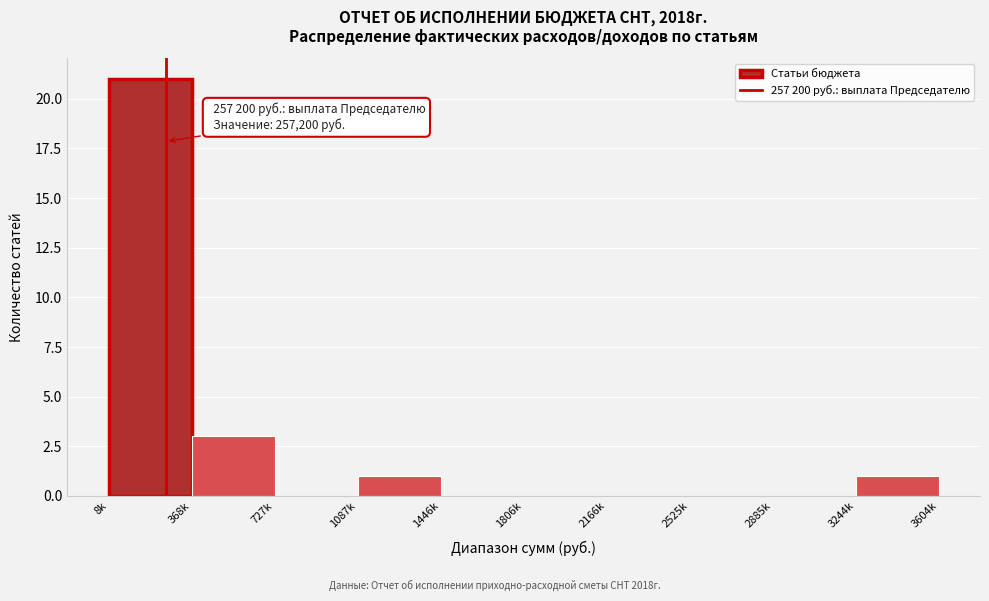

Reading left to right, list all the values displayed in this chart.

8k=21	368k=3	727k=0	1087k=1	1446k=0	1806k=0	2166k=0	2525k=0	2885k=0	3604k=1